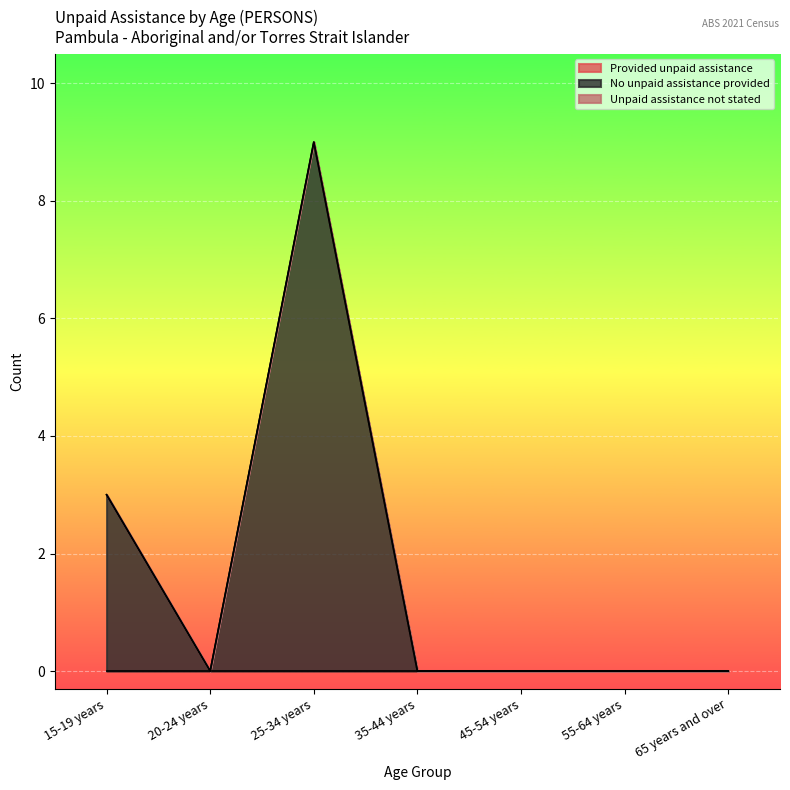

What is the label of the 3rd point from the right?

45-54 years